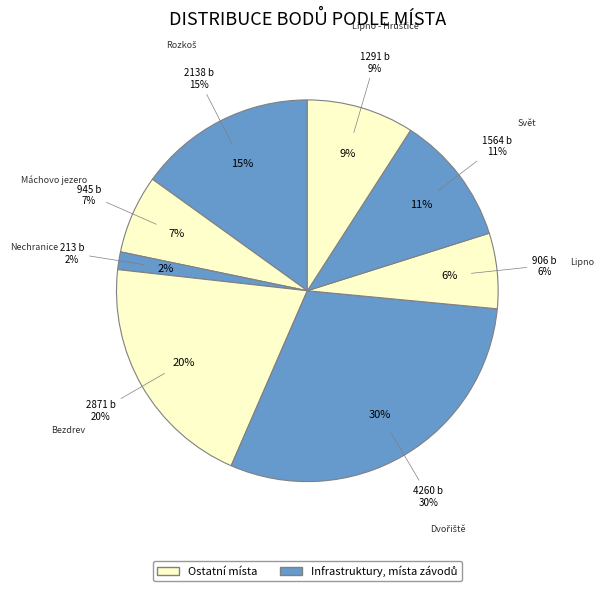

To the nearest percent, what is the average slice percentage?

12%